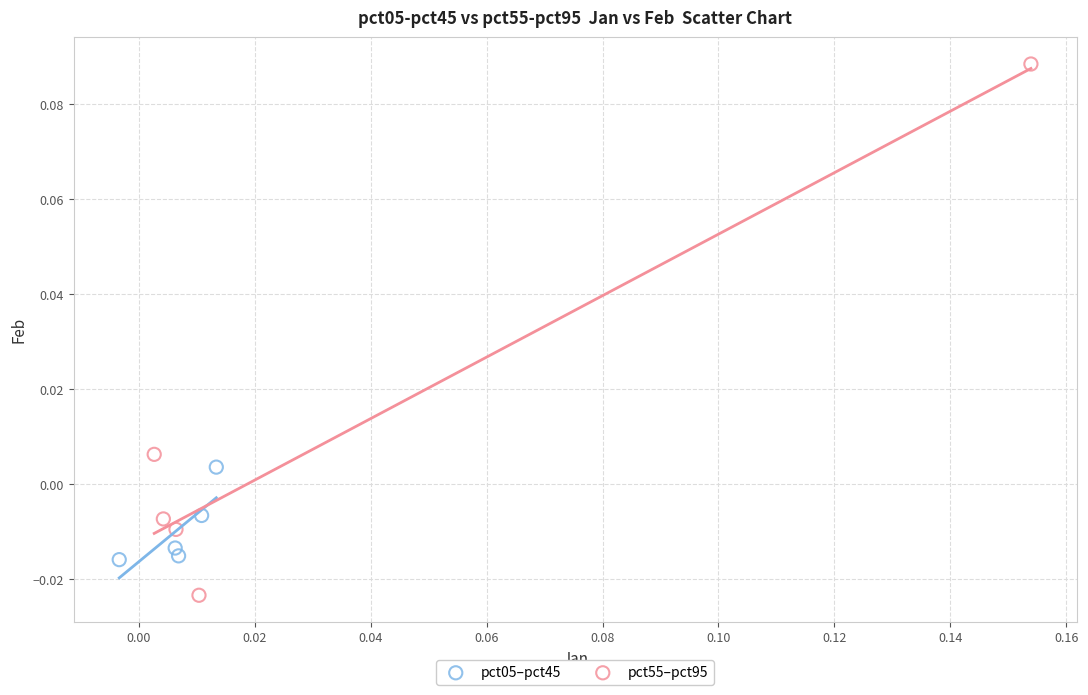

Which series contains the highest Y value?

pct55–pct95